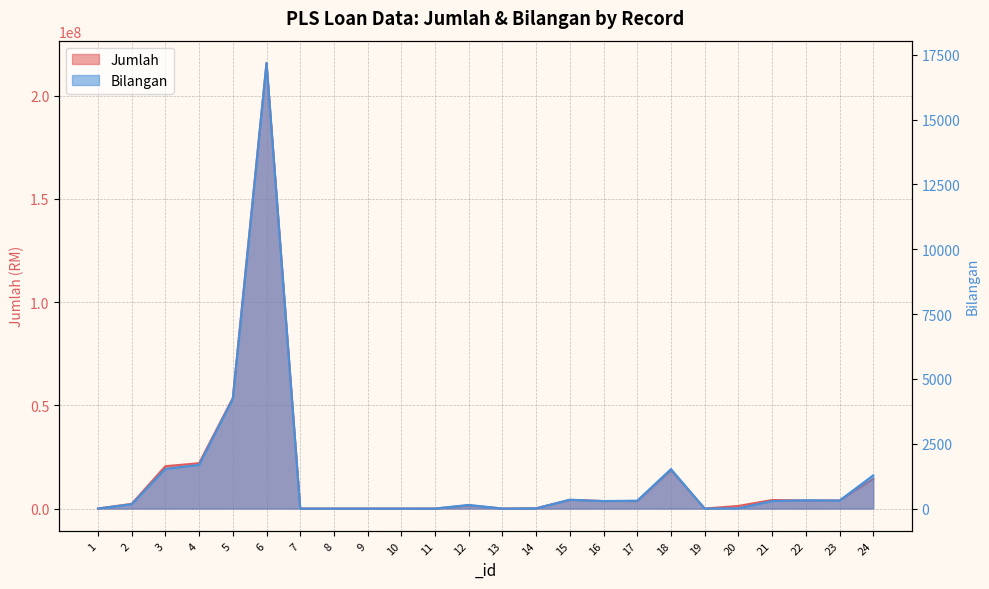

Reading left to right, list all the values displayed in this chart.

Jumlah: 1=0.0	2=2278300.0	3=20516608.0	4=21958099.9	5=53535778.4	6=215823426.7	7=0.0	8=0.0	9=0.0	10=0.0	11=0.0	12=1520432.0	13=0.0	14=124800.0	15=4211550.0	16=3624150.0	17=3622598.0	18=18578620.6	19=0.0	20=1251450.0	21=4138300.0	22=3892644.0	23=3892644.0	24=14413171.8
Bilangan: 1=0.0	2=166.0	3=1529.0	4=1684.0	5=4235.0	6=17186.0	7=0.0	8=0.0	9=0.0	10=0.0	11=0.0	12=140.0	13=0.0	14=9.0	15=340.0	16=288.0	17=304.0	18=1522.0	19=0.0	20=9.0	21=288.0	22=319.0	23=309.0	24=1280.0